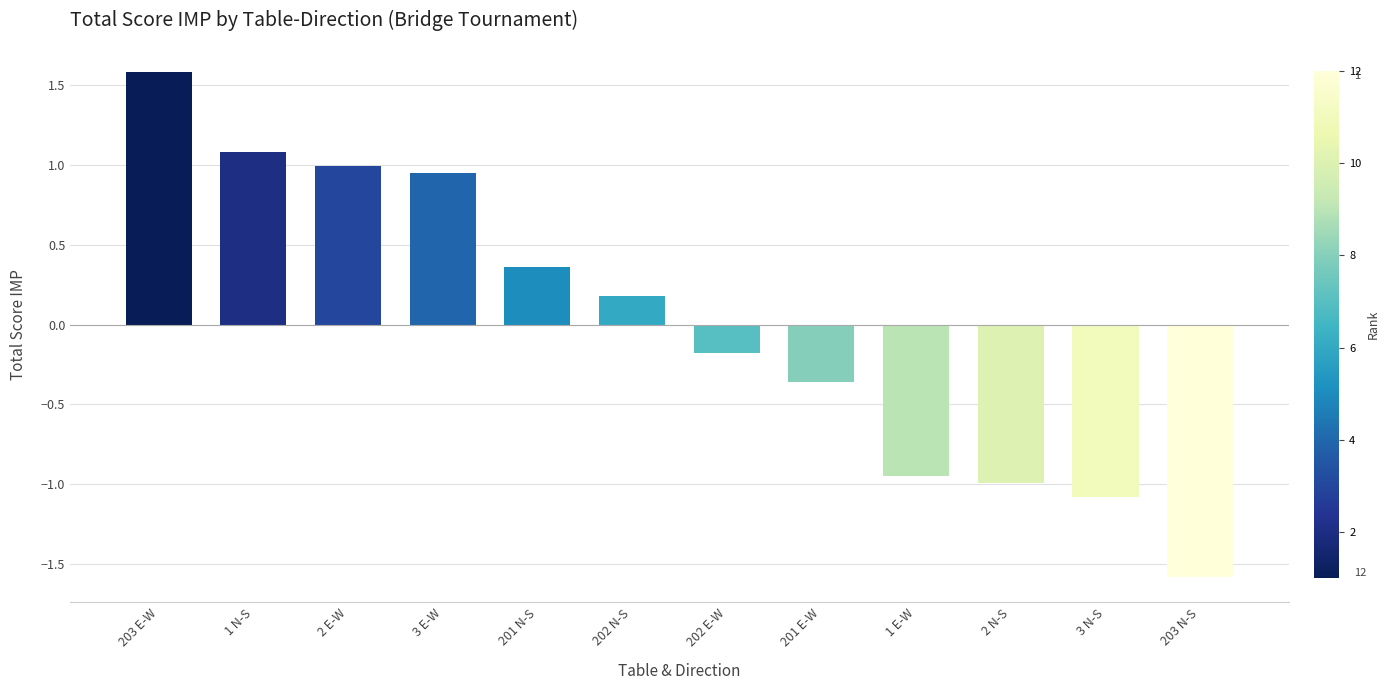

Rank the categories by value from highest to lowest.

203 E-W, 1 N-S, 2 E-W, 3 E-W, 201 N-S, 202 N-S, 202 E-W, 201 E-W, 1 E-W, 2 N-S, 3 N-S, 203 N-S